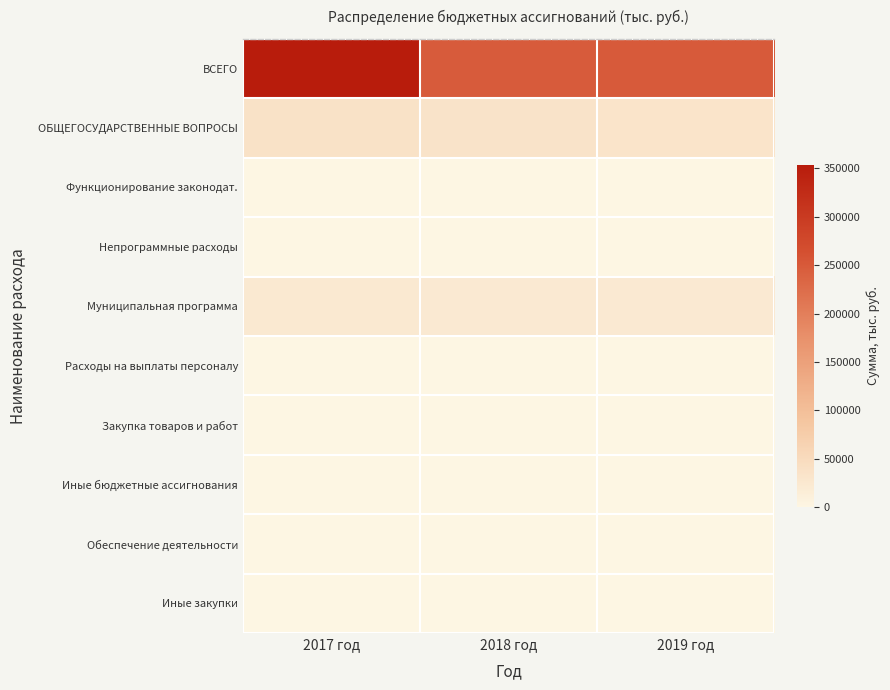

At how many categories does at least one series exceed 27002?

3